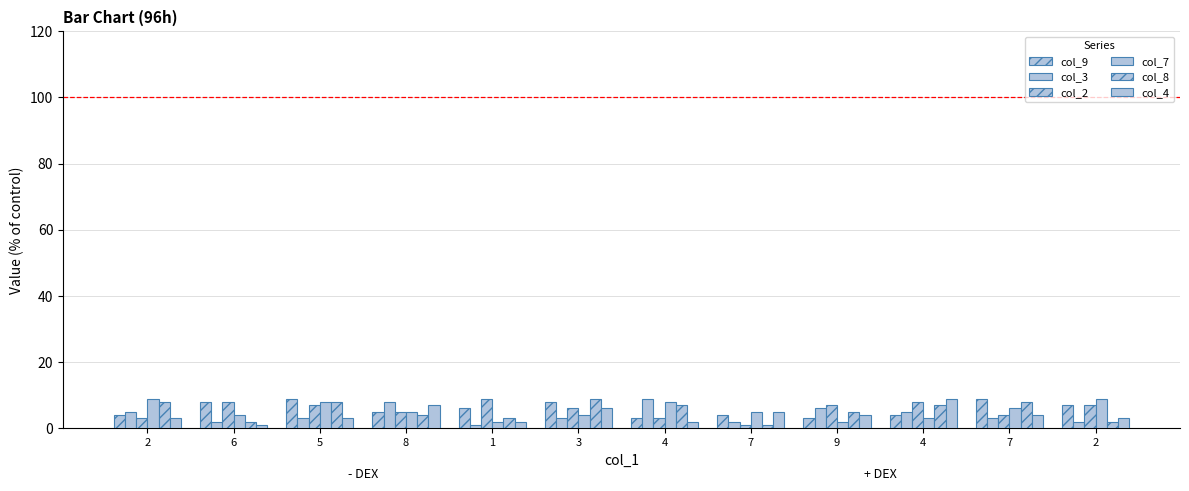

At how many categories does at least one series exceed 3?

12